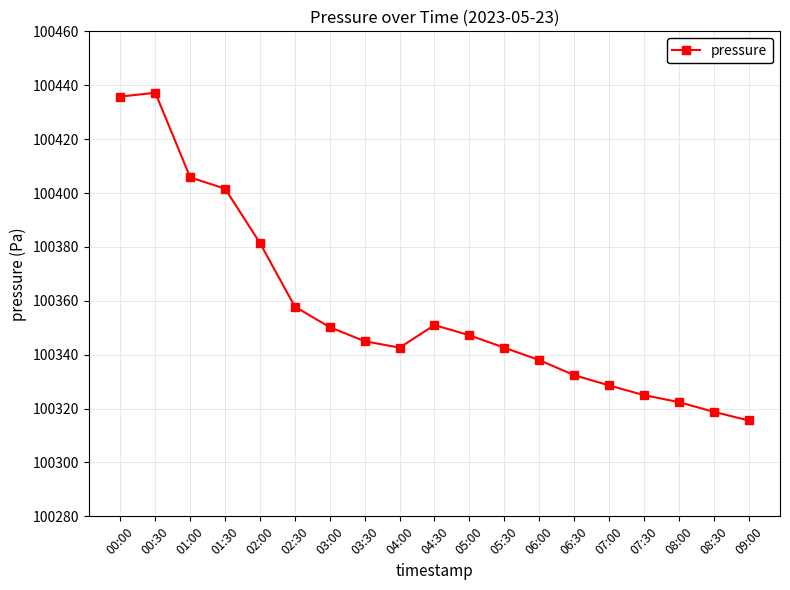

Reading right to left, what are all the values shown in this chart?

09:00=100315.6	08:30=100318.8	08:00=100322.4	07:30=100325.0	07:00=100328.6	06:30=100332.4	06:00=100338.0	05:30=100342.6	05:00=100347.2	04:30=100351.0	04:00=100342.6	03:30=100345.0	03:00=100350.2	02:30=100357.8	02:00=100381.4	01:30=100401.6	01:00=100405.8	00:30=100437.2	00:00=100435.8